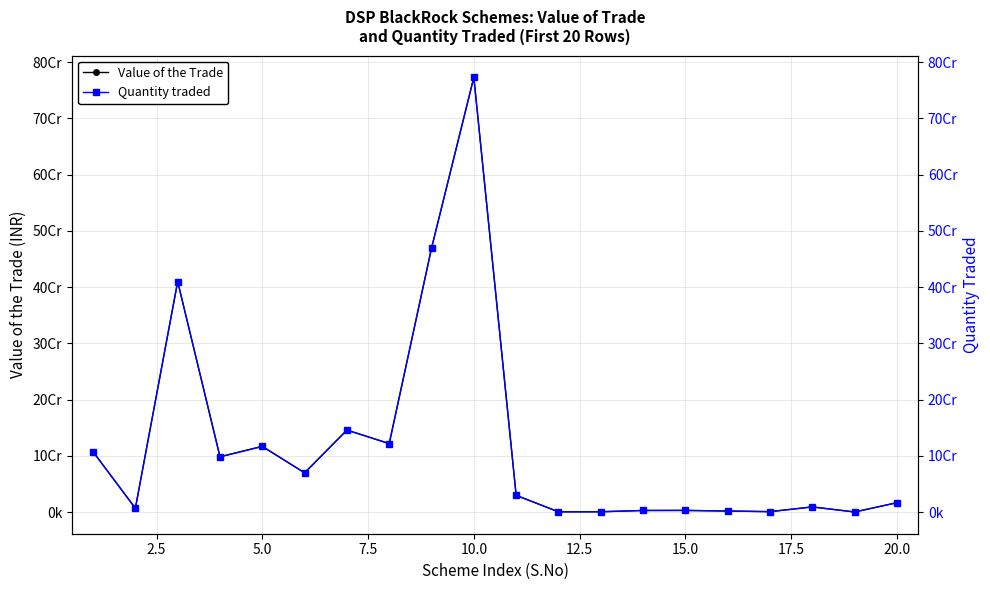

True or false: Quantity traded and Value of the Trade cross at least once.

False